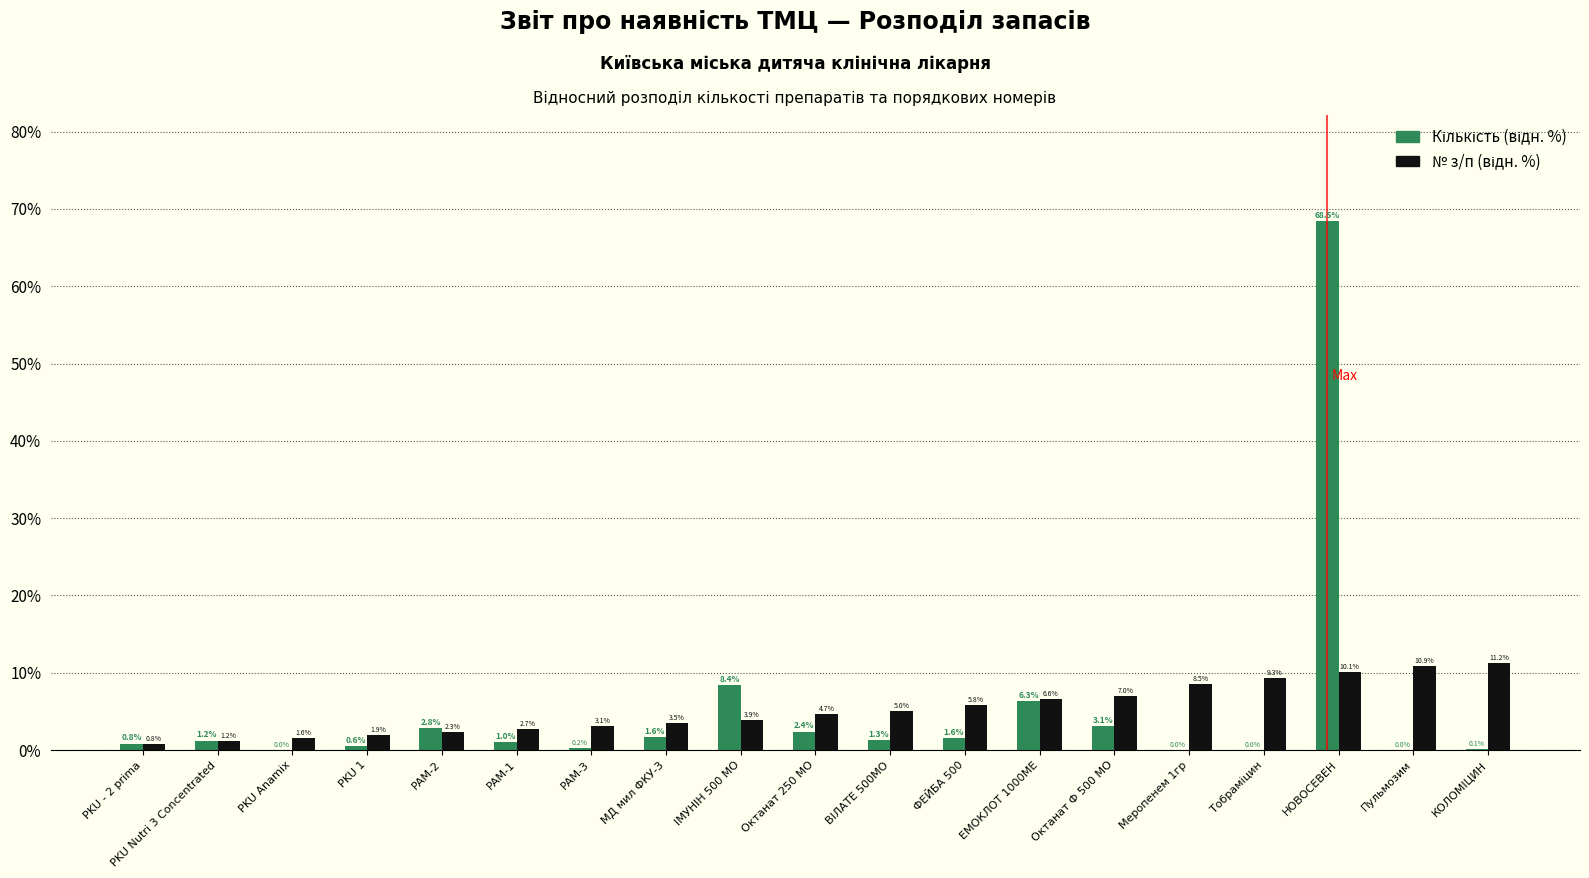

How many data points does each series have?

19